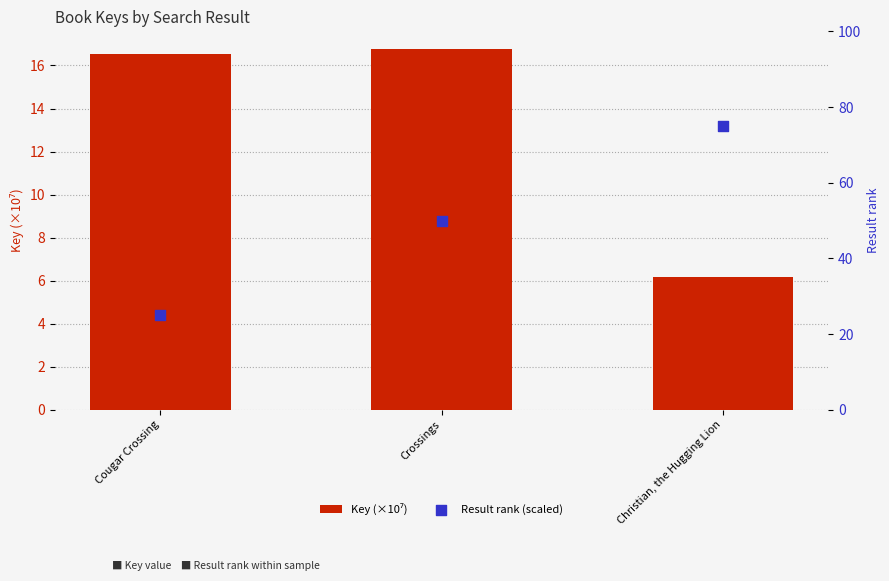

Which series reaches the maximum Y coordinate?

Result rank (scaled)